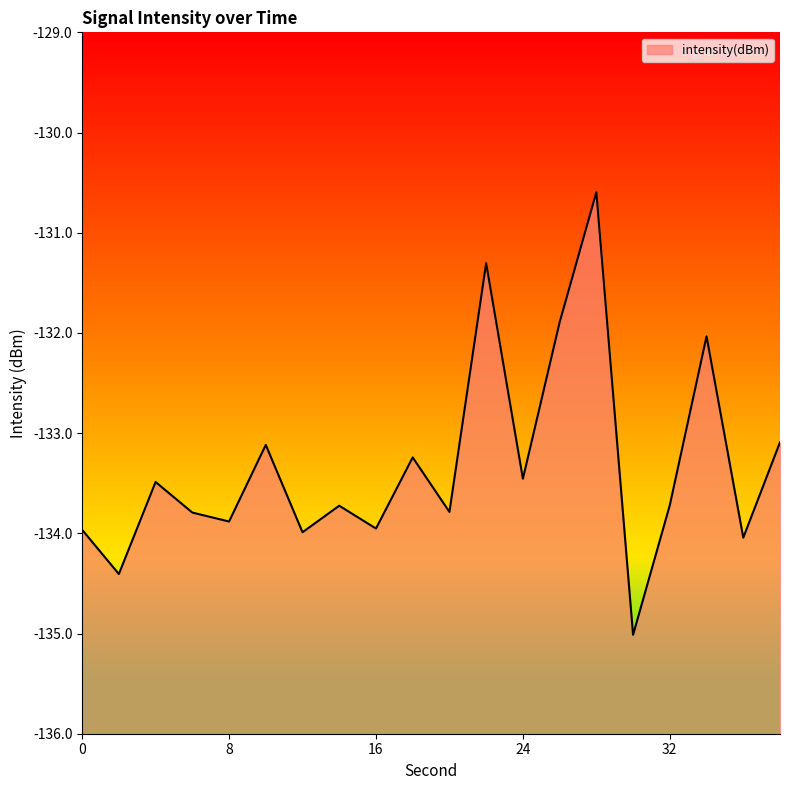

Rank the categories by value from highest to lowest.

28, 22, 26, 34, 38, 10, 18, 24, 4, 32, 14, 20, 6, 8, 16, 0, 12, 36, 2, 30